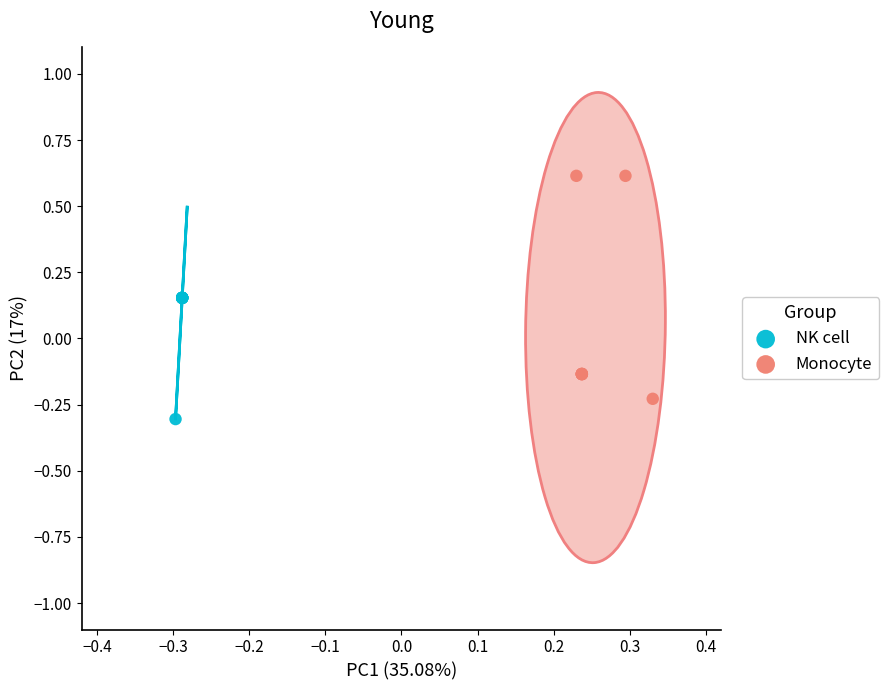

What are all the series names shown in the legend?

NK cell, Monocyte